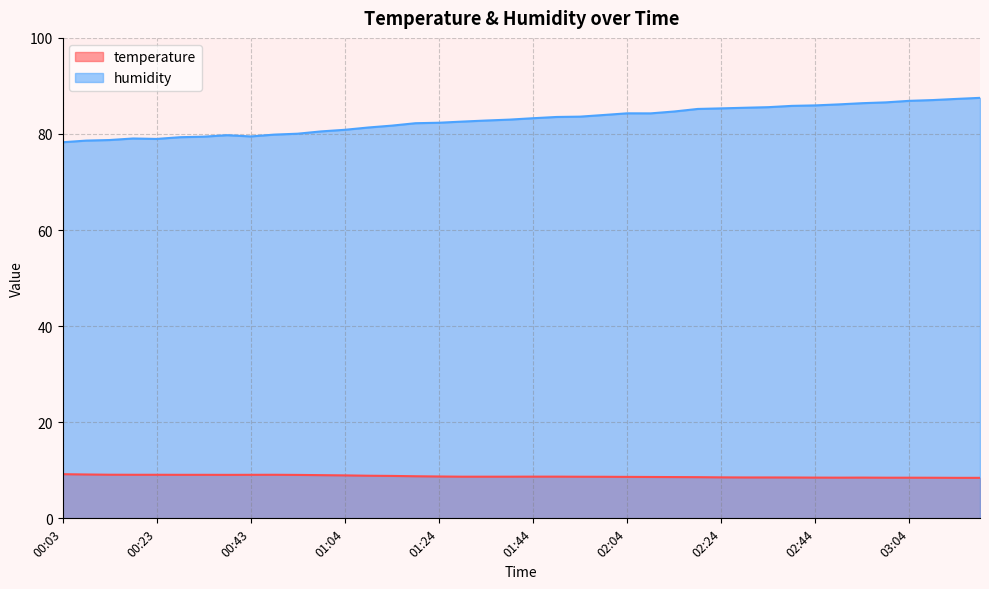

What is the highest value of the temperature series?

9.2